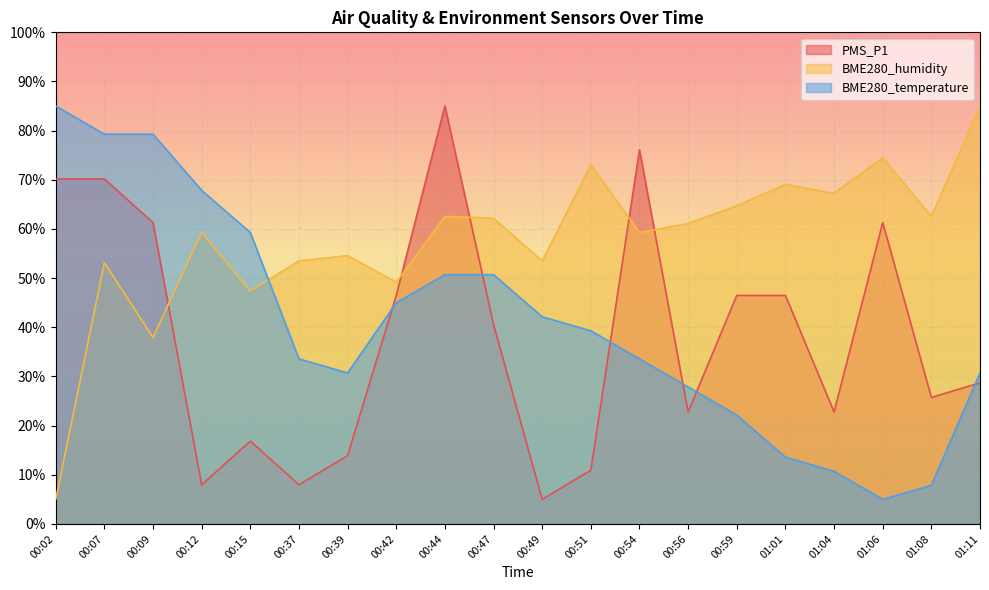

Does the chart display data point markers on the line(s)?

No